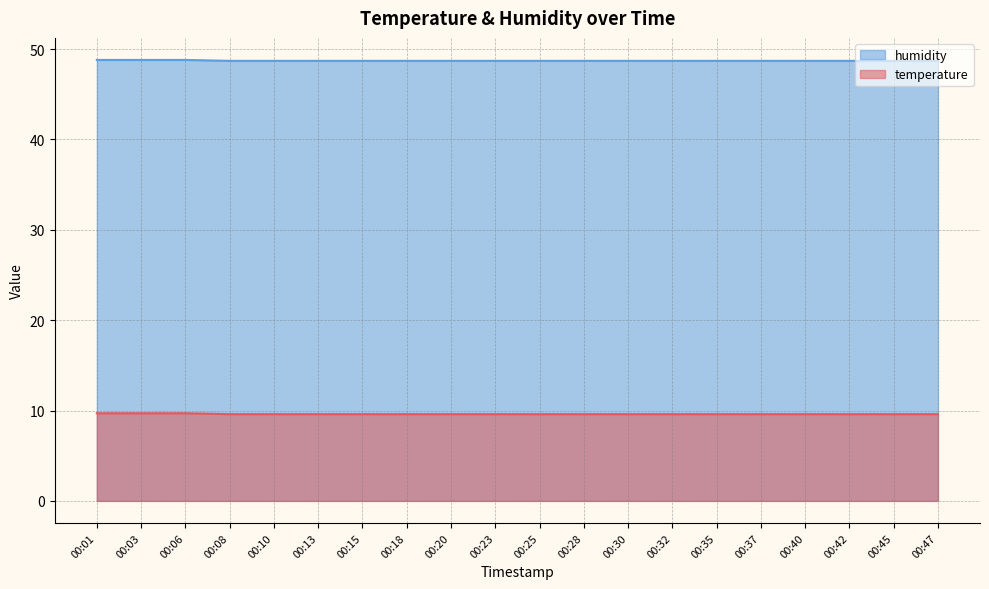

Does the chart have visible grid lines?

Yes